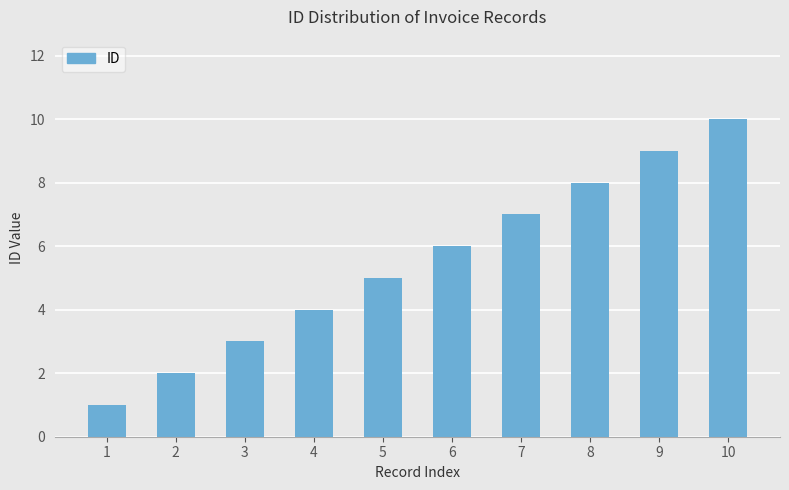

Rank the categories by value from highest to lowest.

10, 9, 8, 7, 6, 5, 4, 3, 2, 1